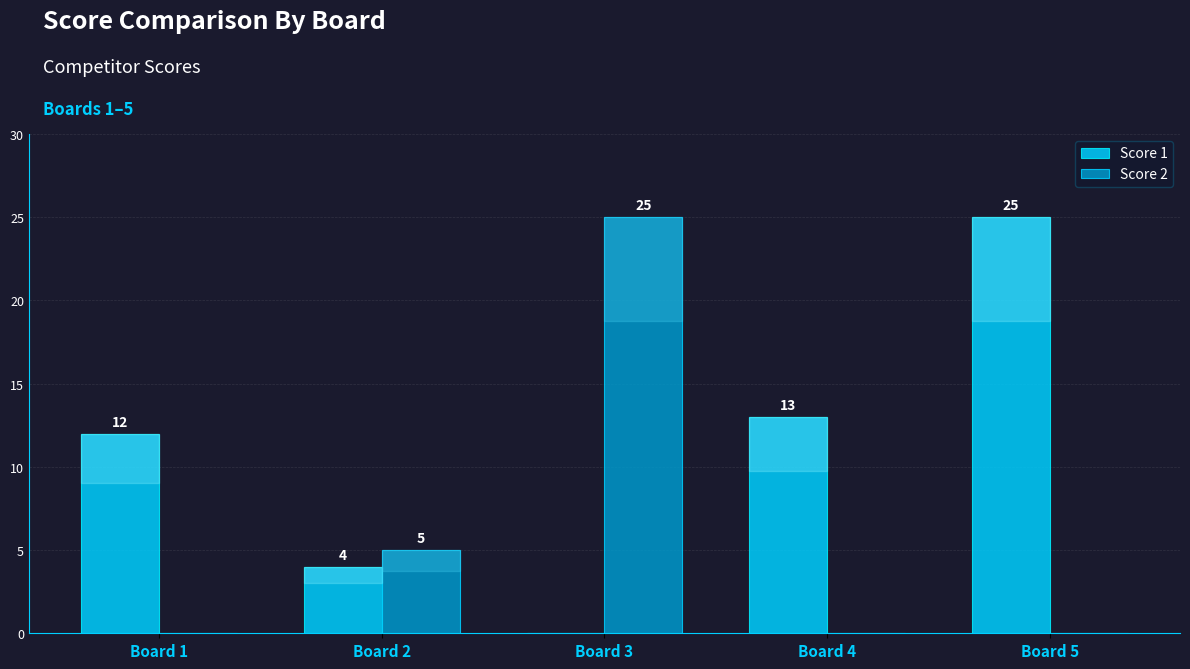

Reading left to right, transcribe all the data shown in this chart.

Score 1: Board 1=12	Board 2=4	Board 3=0	Board 4=13	Board 5=25
Score 2: Board 1=0	Board 2=5	Board 3=25	Board 4=0	Board 5=0